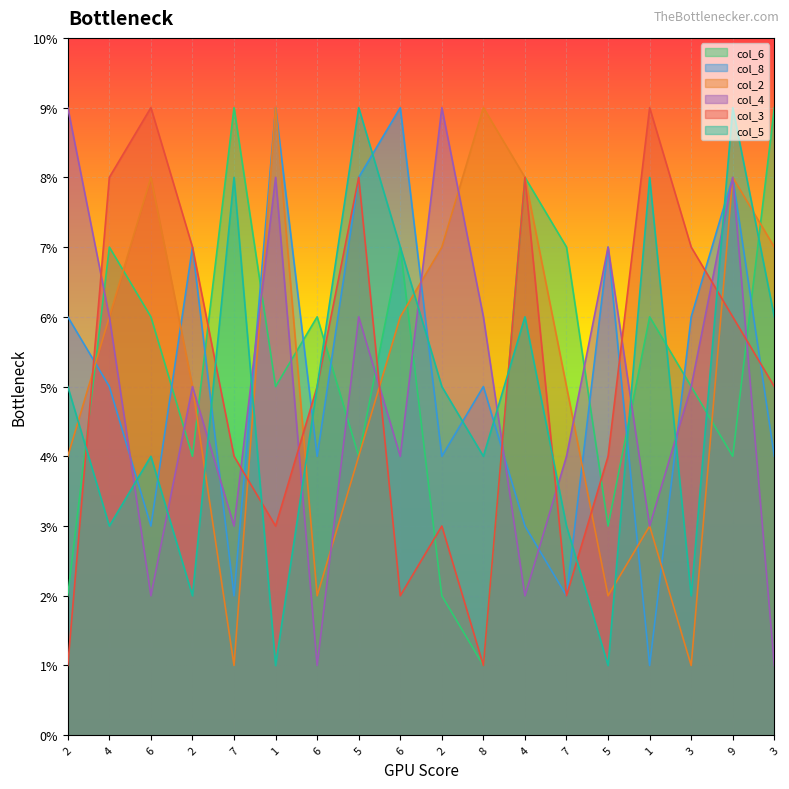

In col_3, how many points are lower than both neighbors (excluding endpoints)?

4